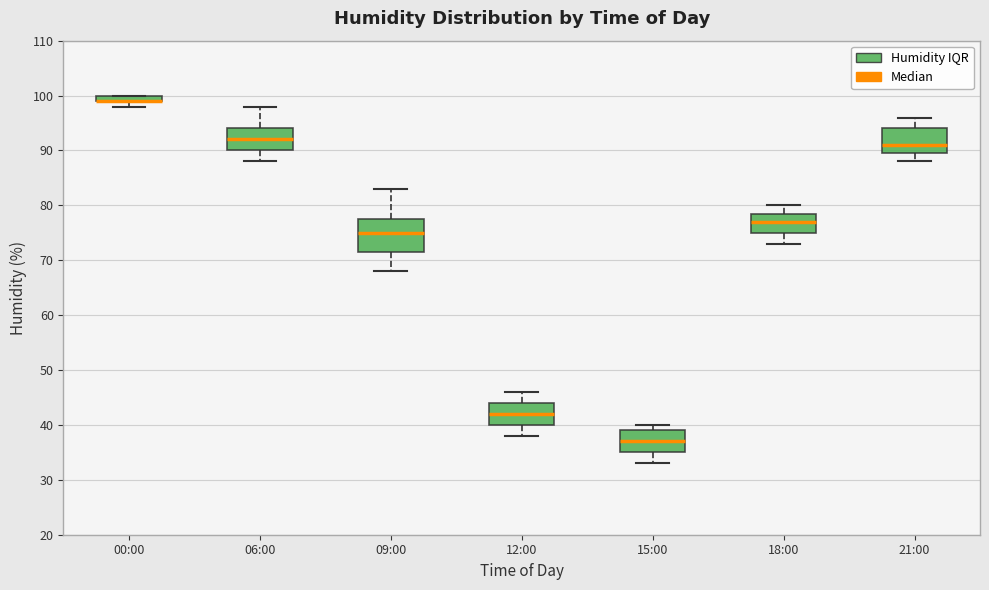

Where is the upper edge of the box for 09:00 on the y-axis? The values are not printed on the chart, so give them approximately, as read against the axis.

78